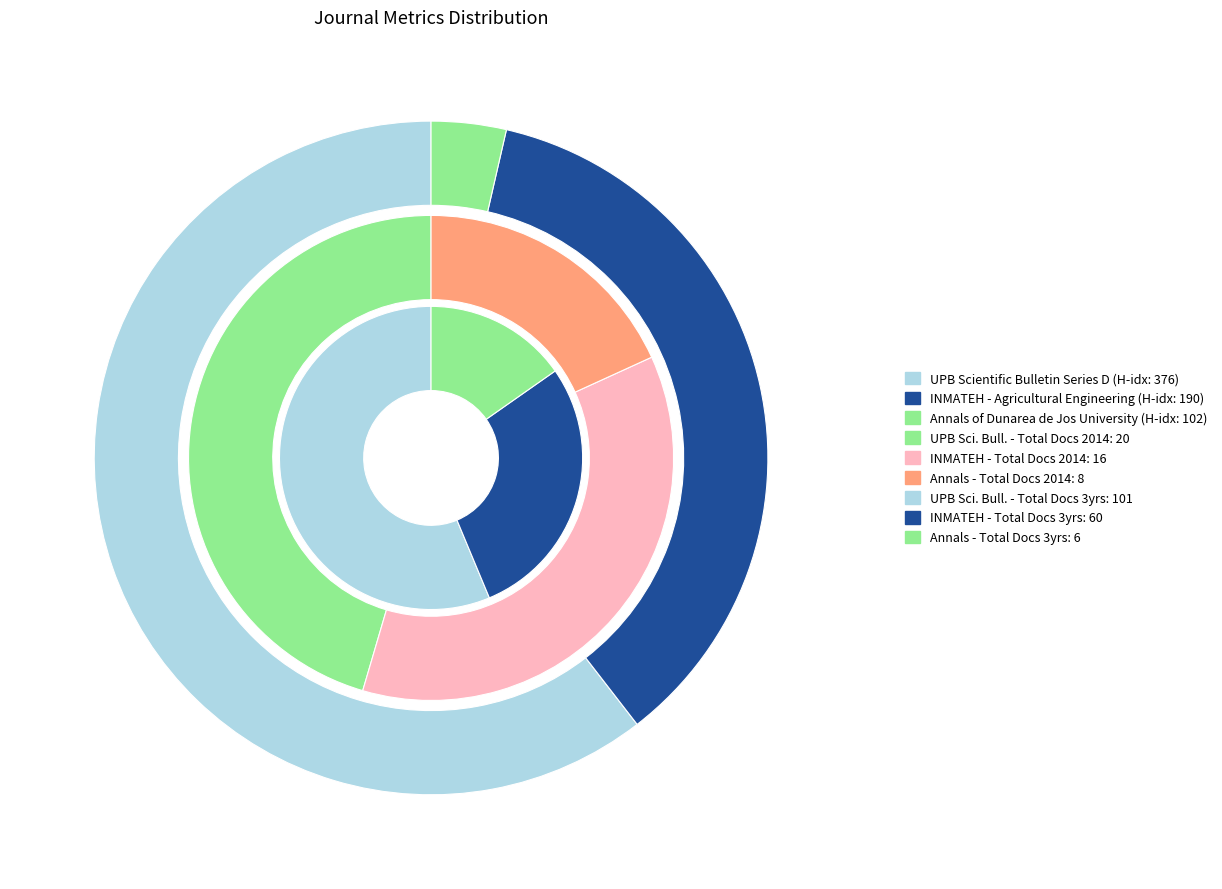

How many segments does this pie chart have?

3